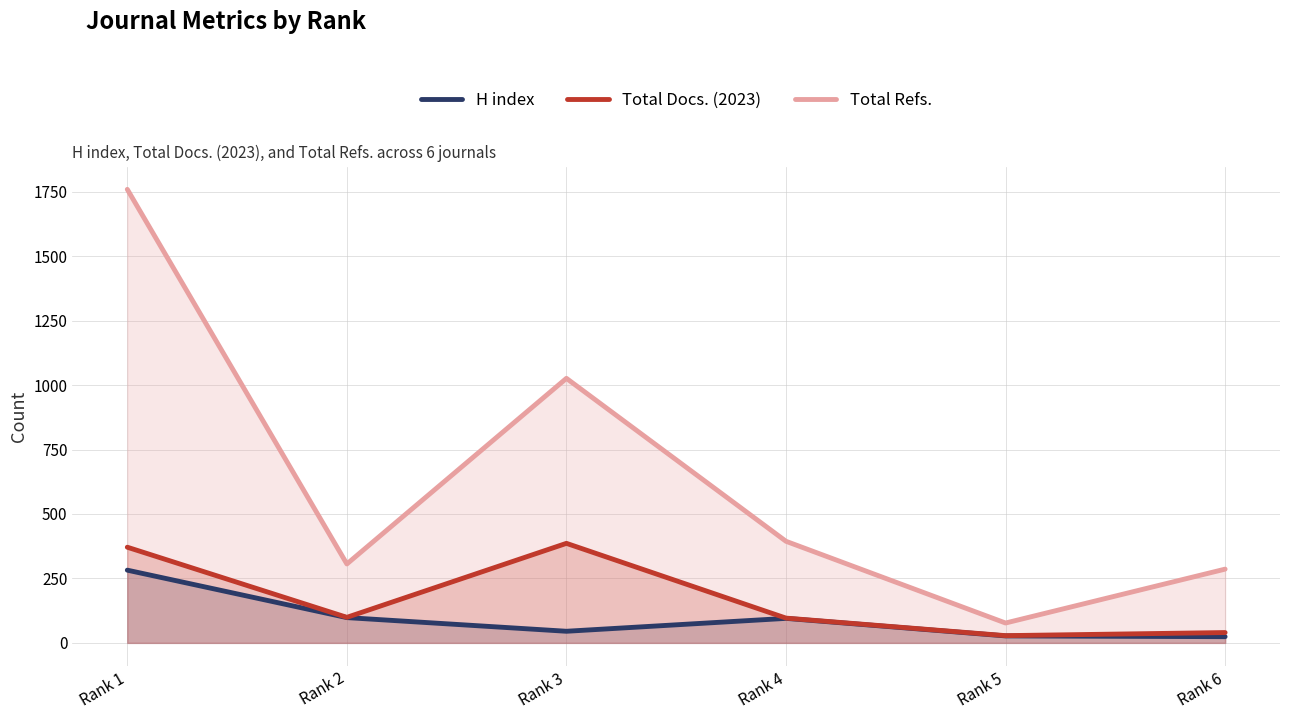

How many data points does each series have?

6